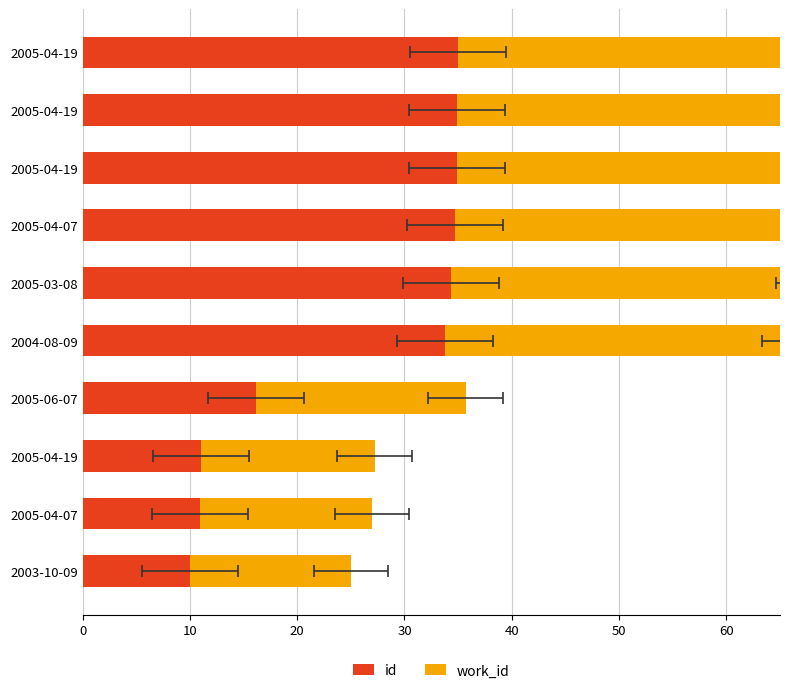

How many data points in id are less than 34?

5